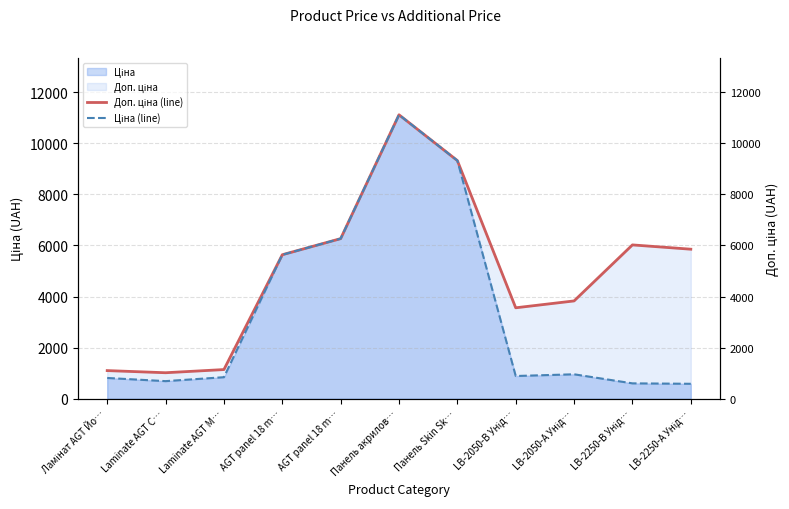

Where is the first local maximum for Ціна (line)?

Панель акрилов…